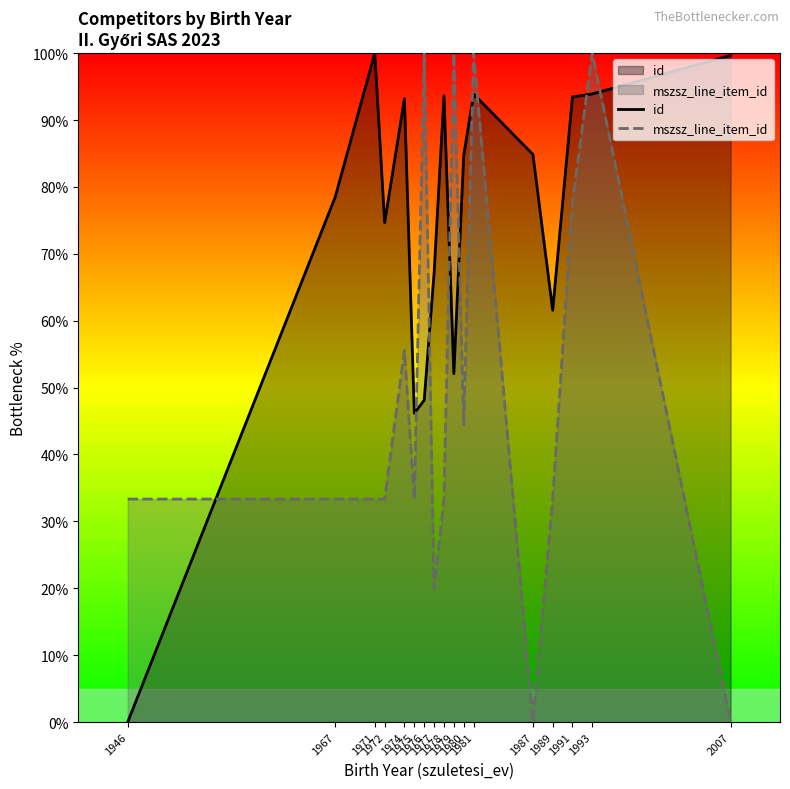

List the series in order of their peak value, highest first.

id, mszsz_line_item_id